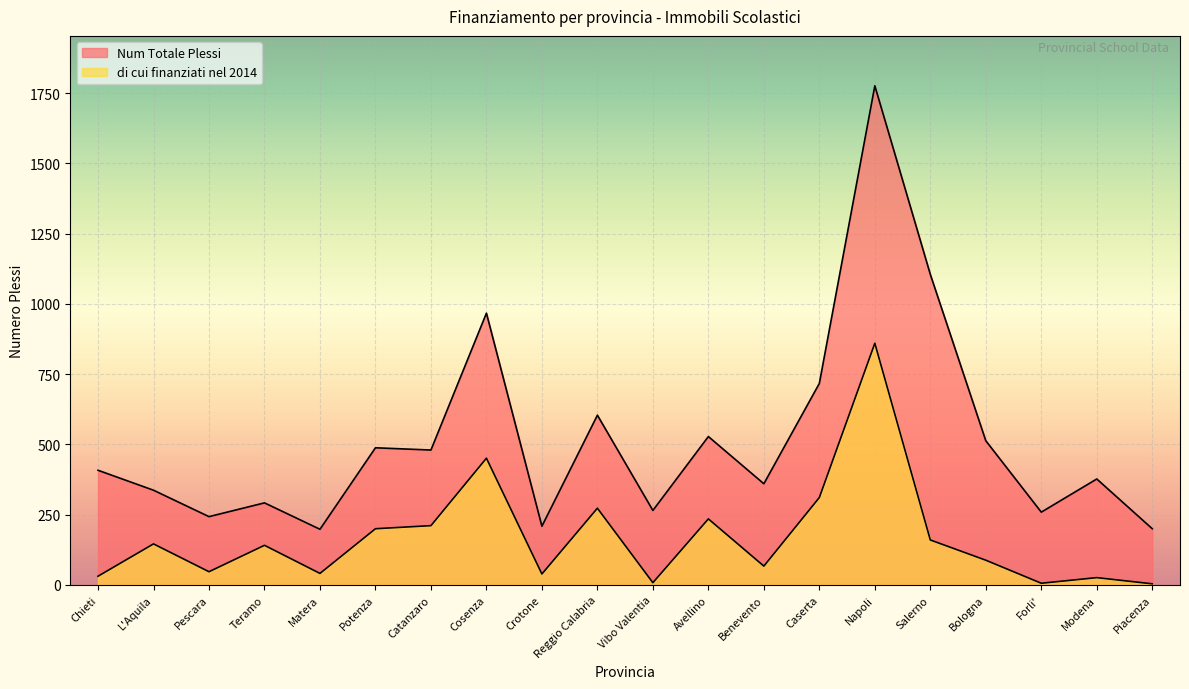

What position from the left is Caserta?

14